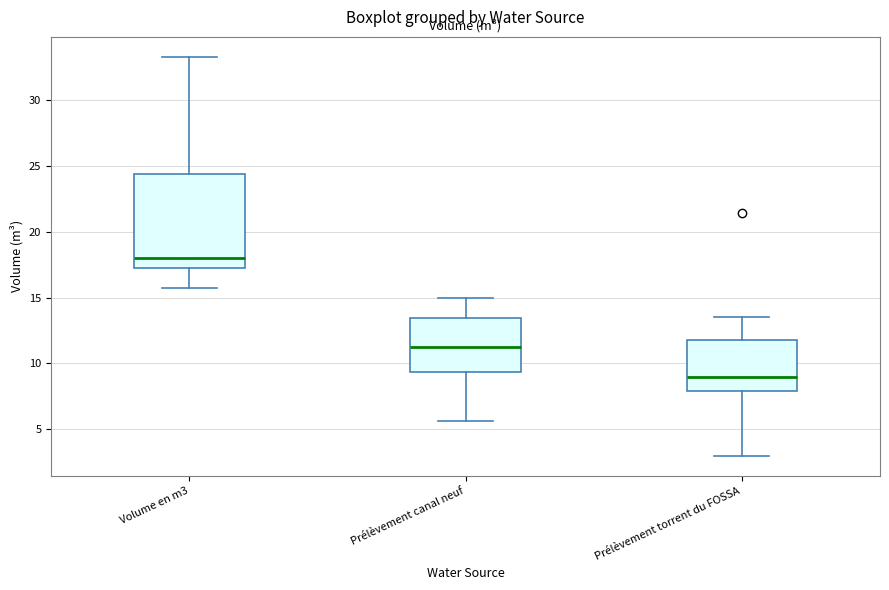

Reading left to right, read every box against the y-axis: the position of its median line, the range the box covers, and the ends of its whiskers. The values are not printed on the chart, so give them approximately, as read against the axis.

Volume en m3: median 18.0, box 17.5 to 24.5, whiskers 16.0 to 33.5
Prélèvement canal neuf: median 11.5, box 9.5 to 13.5, whiskers 5.5 to 15.0
Prélèvement torrent du FOSSA: median 9.0, box 8.0 to 12.0, whiskers 3.0 to 13.5